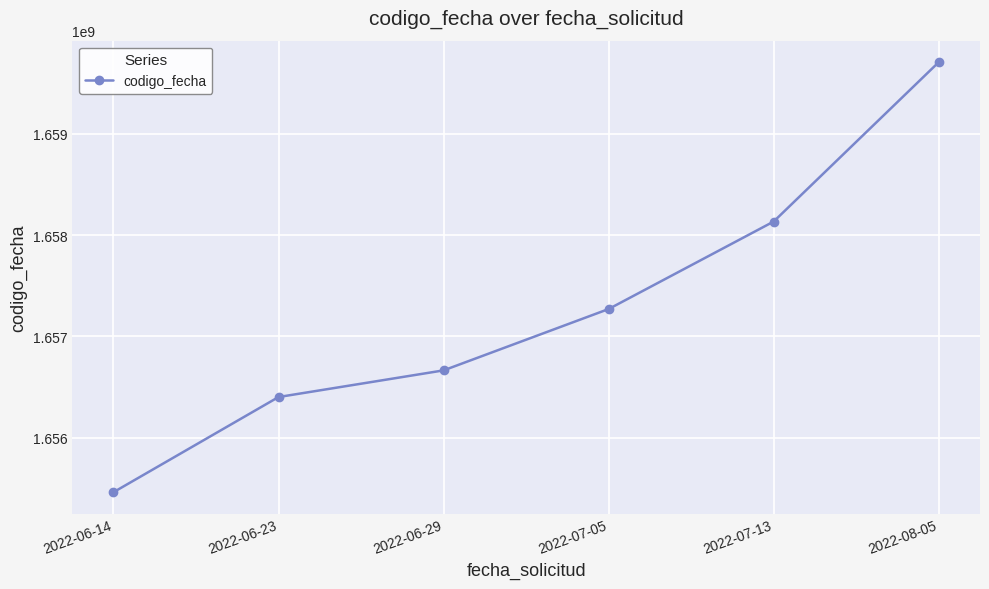

How many lines are shown in the chart?

1